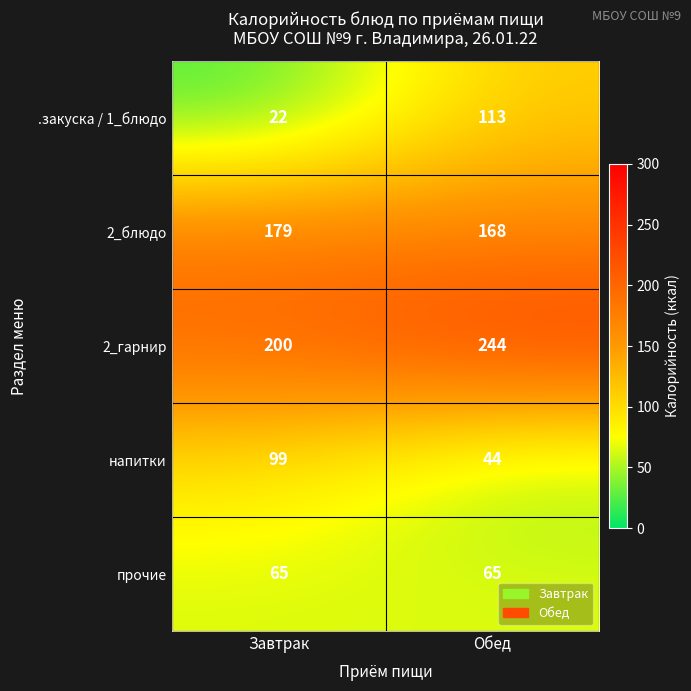

What is the difference between the maximum and minimum values in the напитки series?

55